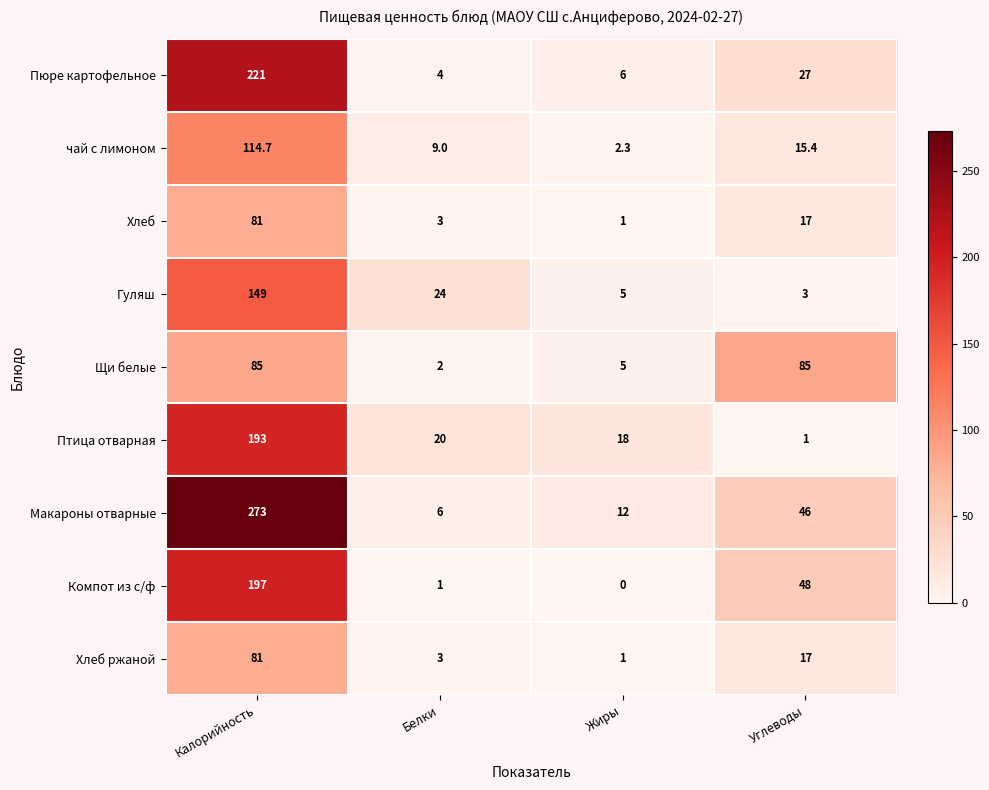

The Хлеб ржаной series shows 81.0 at Калорийность. True or false?

True